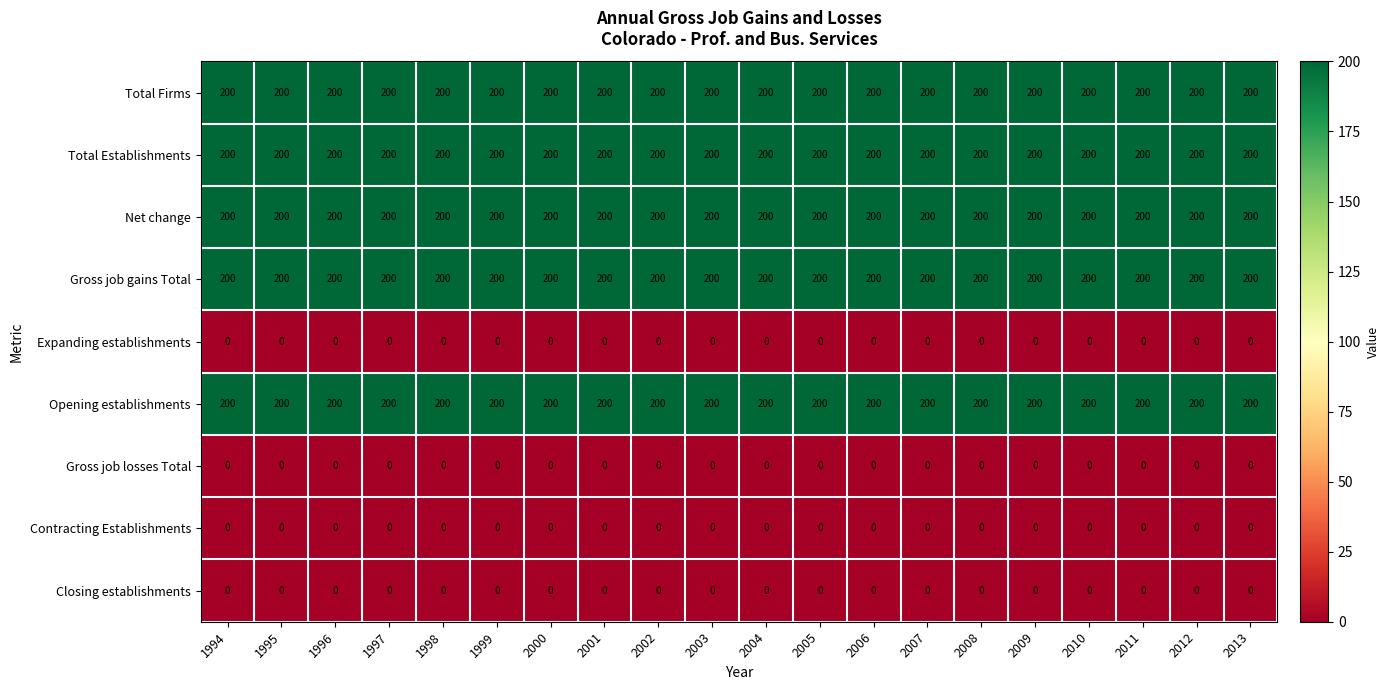

True or false: Net change has a value of 200 at 1994.

True